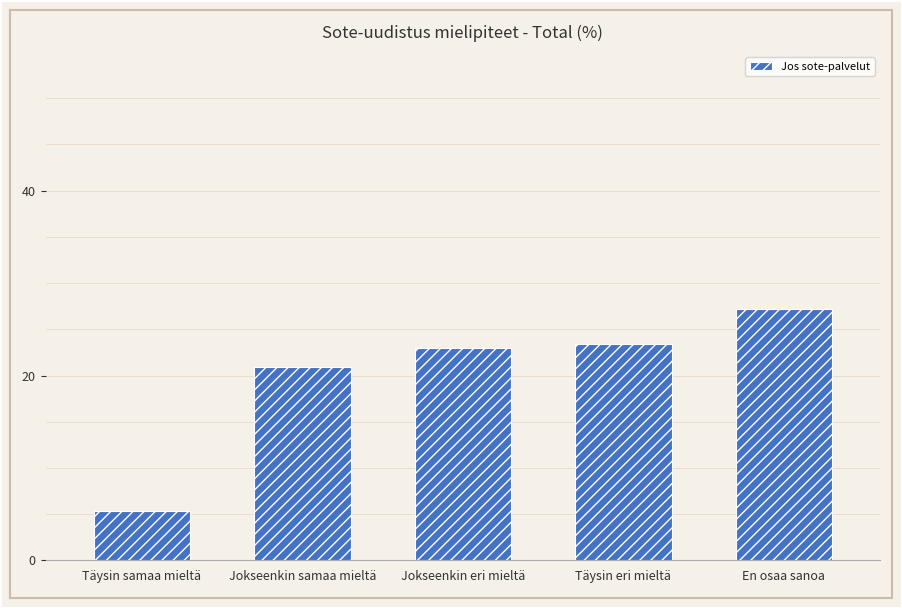

At which label is the value closest to 16?

Jokseenkin samaa mieltä